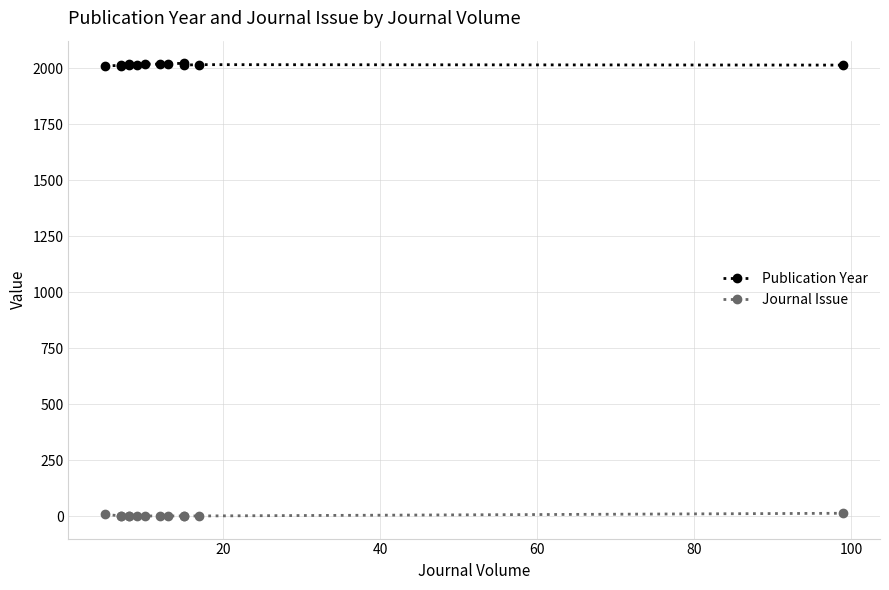

Count the number of categories in the chart.

13